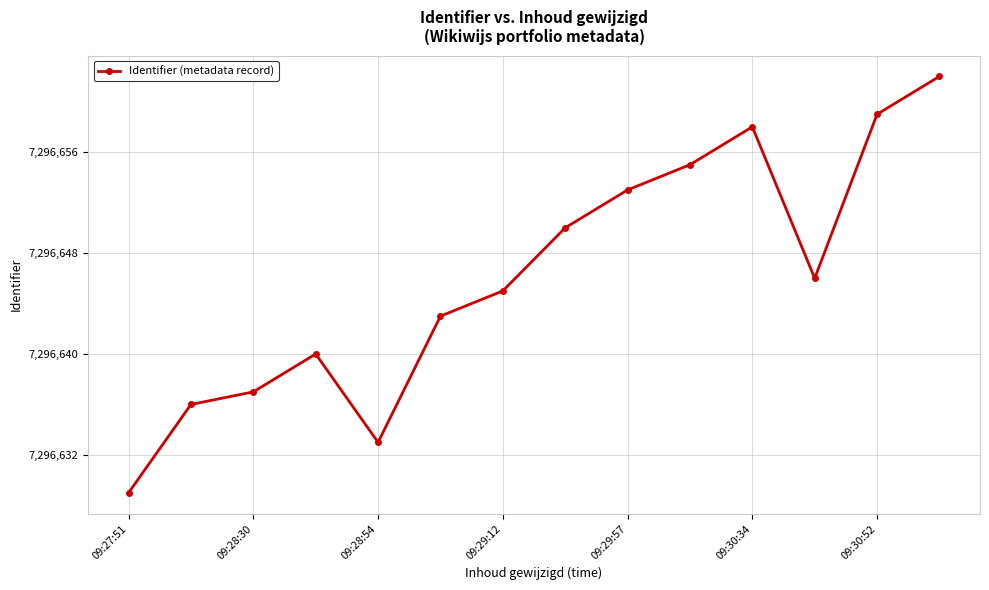

What is the difference between the maximum and second lowest values?

29